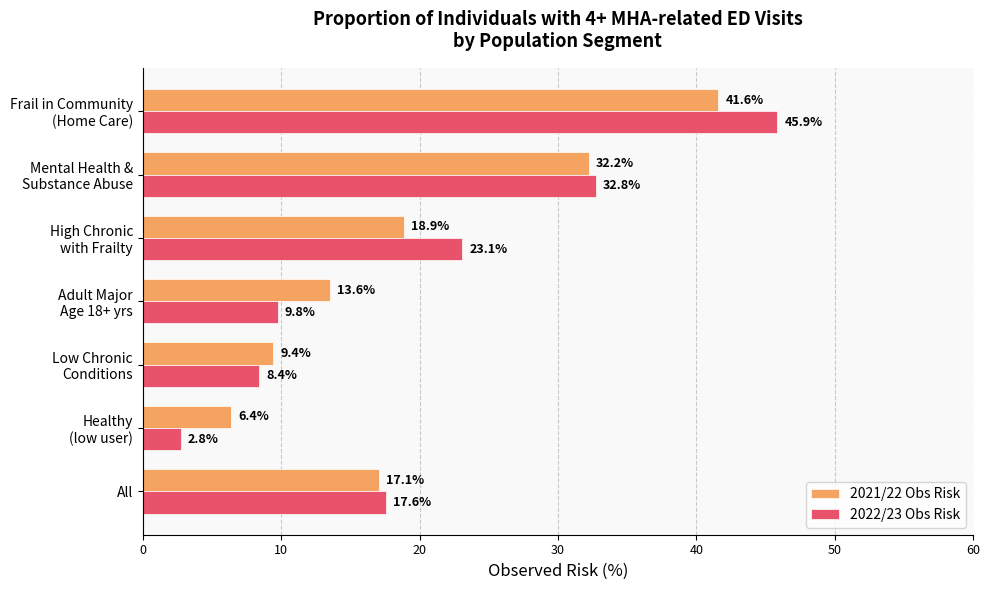

Which series has the largest total across all categories?

2022/23 Obs Risk